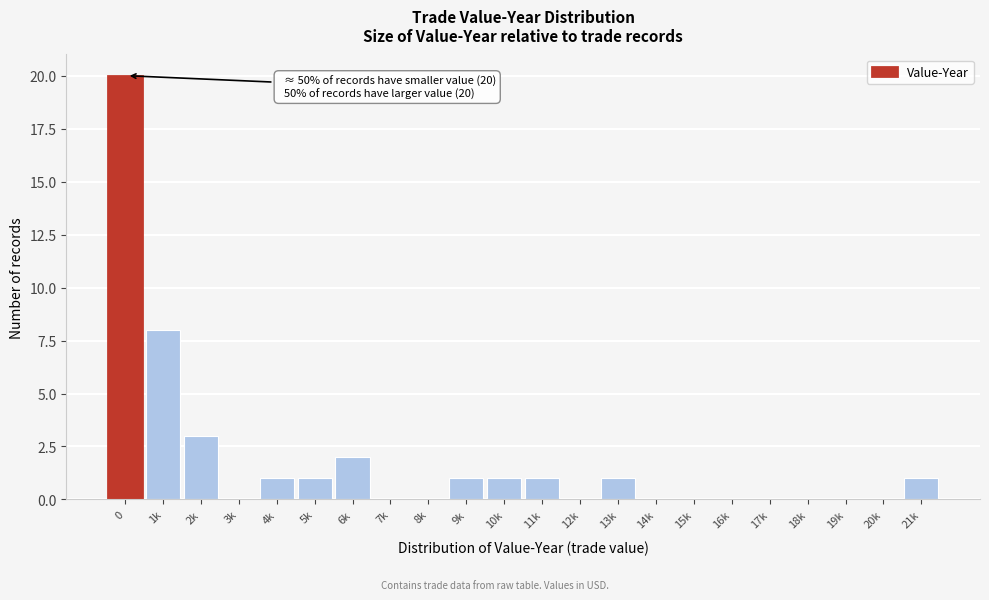

Reading left to right, transcribe all the data shown in this chart.

0=20	1k=8	2k=3	3k=0	4k=1	5k=1	6k=2	7k=0	8k=0	9k=1	10k=1	11k=1	12k=0	13k=1	14k=0	15k=0	16k=0	17k=0	18k=0	19k=0	20k=0	21k=1